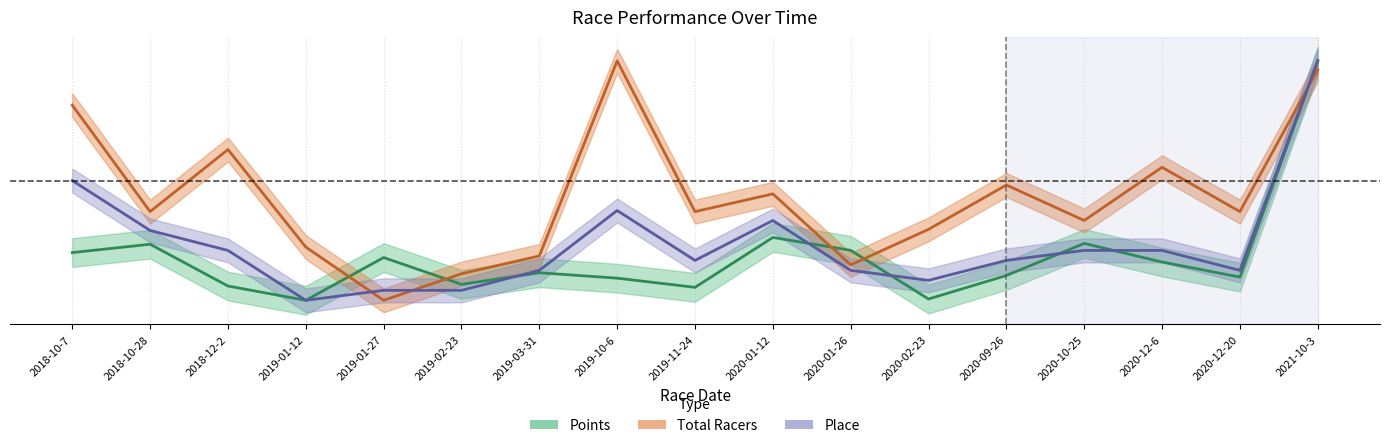

Reading right to left, what are all the values shown in this chart?

Points: 1.0	0.1	0.2	0.2	0.1	0.0	0.2	0.3	0.1	0.1	0.1	0.1	0.2	0.0	0.1	0.2	0.2
Total Racers: 1.0	0.4	0.6	0.3	0.5	0.3	0.1	0.4	0.4	1.0	0.2	0.1	0.0	0.2	0.6	0.4	0.8
Place: 1.0	0.1	0.2	0.2	0.2	0.1	0.1	0.3	0.2	0.4	0.1	0.0	0.0	0.0	0.2	0.3	0.5